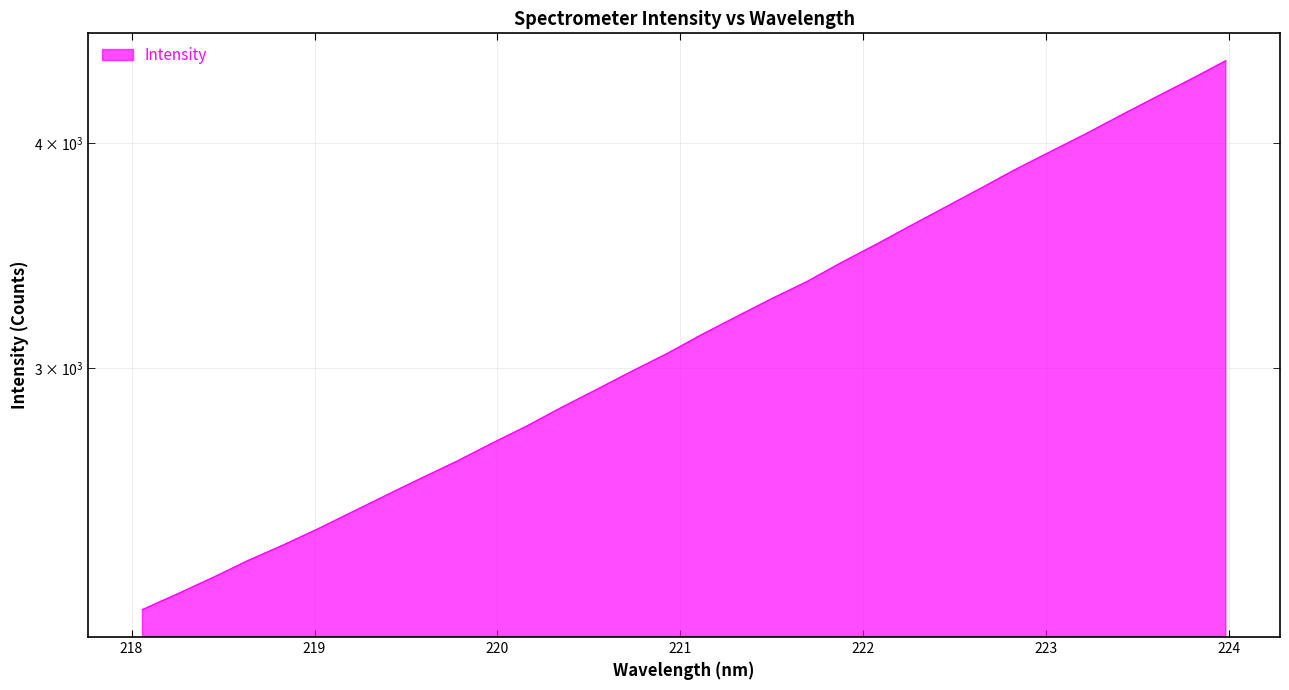

What is the average value?

3174.4